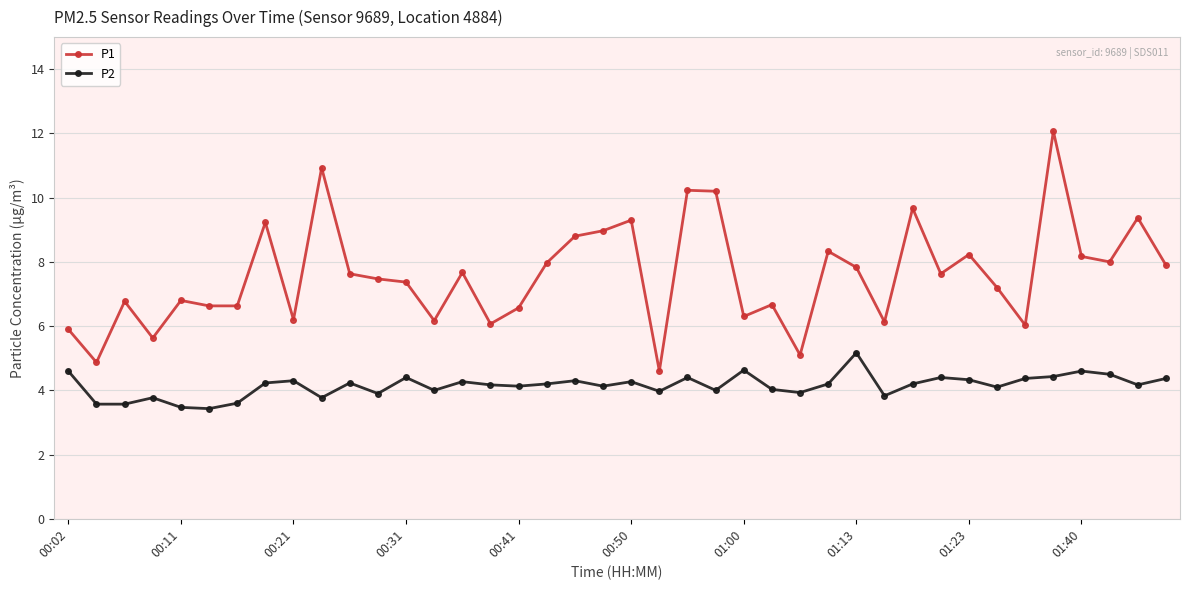

What is the value of the P1 point at the 34th from the left?

7.2